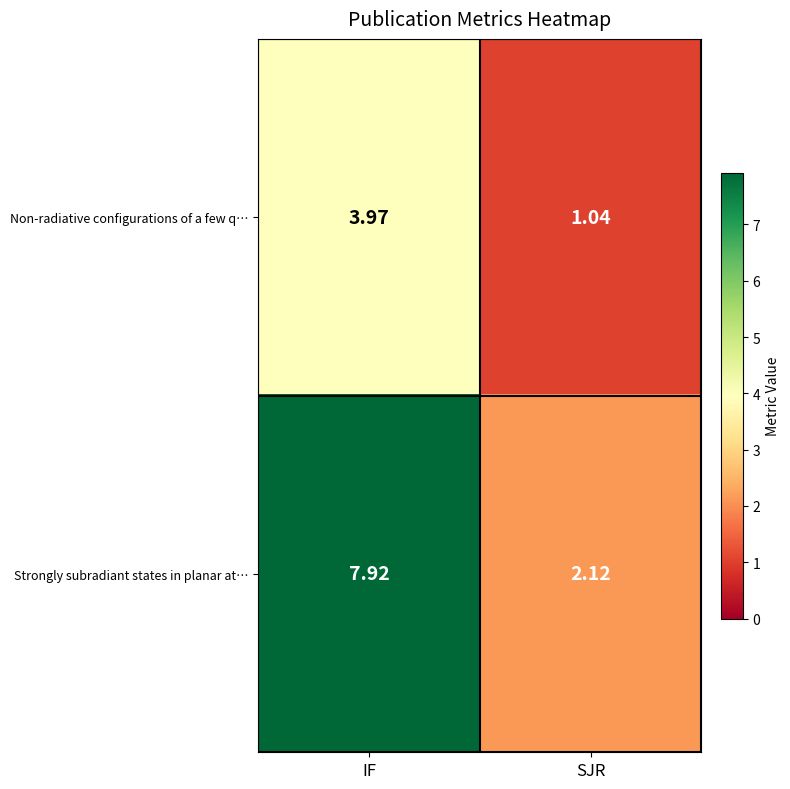

Which series has the widest spread of values?

Strongly subradiant states in planar at…